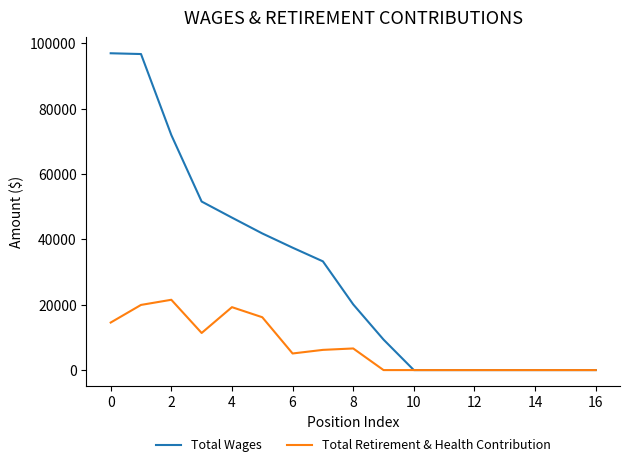

What is the highest value of the Total Wages series?

96905